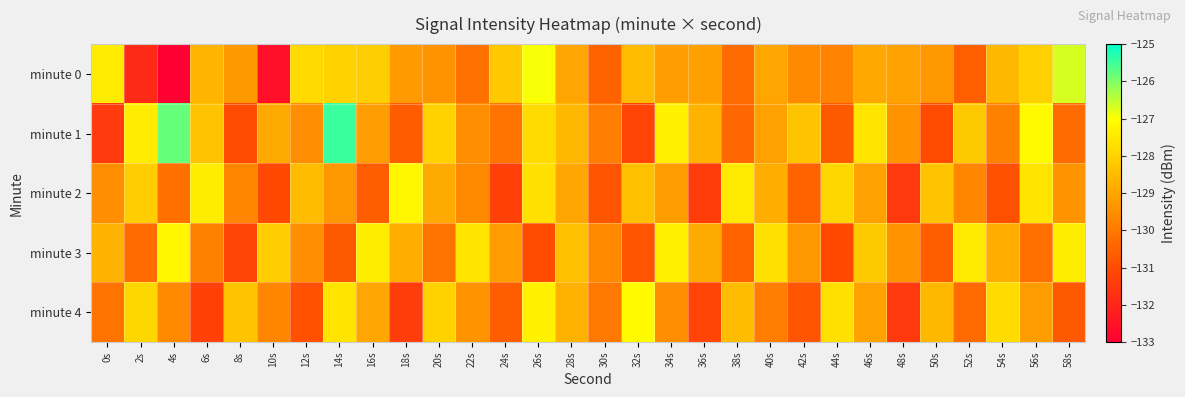

Reading right to left, what are all the values shown in this chart?

minute 0: 58s=-126.7	56s=-128.1	54s=-128.6	52s=-130.6	50s=-129.3	48s=-129.1	46s=-128.9	44s=-129.8	42s=-129.6	40s=-129.0	38s=-130.3	36s=-129.1	34s=-129.2	32s=-128.5	30s=-130.5	28s=-129.0	26s=-127.0	24s=-128.2	22s=-130.2	20s=-129.4	18s=-129.2	16s=-128.1	14s=-128.0	12s=-127.8	10s=-132.6	8s=-129.3	6s=-128.6	4s=-133.0	2s=-131.9	0s=-127.4
minute 1: 58s=-130.3	56s=-127.1	54s=-129.8	52s=-128.2	50s=-131.0	48s=-129.4	46s=-127.6	44s=-130.7	42s=-128.3	40s=-129.1	38s=-130.4	36s=-128.7	34s=-127.3	32s=-131.2	30s=-129.9	28s=-128.6	26s=-127.8	24s=-130.1	22s=-129.5	20s=-128.0	18s=-130.7	16s=-129.2	14s=-125.5	12s=-129.5	10s=-128.9	8s=-131.0	6s=-128.3	4s=-125.8	2s=-127.4	0s=-131.5
minute 2: 58s=-129.4	56s=-127.6	54s=-130.9	52s=-129.7	50s=-128.3	48s=-131.5	46s=-129.1	44s=-127.9	42s=-130.5	40s=-128.8	38s=-127.5	36s=-131.4	34s=-129.2	32s=-128.4	30s=-130.8	28s=-129.0	26s=-127.7	24s=-131.3	22s=-129.6	20s=-128.9	18s=-127.2	16s=-130.6	14s=-129.3	12s=-128.5	10s=-131.1	8s=-129.7	6s=-127.4	4s=-130.2	2s=-128.1	0s=-129.5
minute 3: 58s=-127.4	56s=-130.2	54s=-128.8	52s=-127.5	50s=-130.6	48s=-129.4	46s=-128.2	44s=-131.1	42s=-129.3	40s=-127.7	38s=-130.5	36s=-128.9	34s=-127.3	32s=-130.8	30s=-129.6	28s=-128.4	26s=-131.0	24s=-129.2	22s=-127.6	20s=-130.1	18s=-128.8	16s=-127.4	14s=-130.7	12s=-129.5	10s=-128.1	8s=-131.2	6s=-129.8	4s=-127.2	2s=-130.3	0s=-128.7
minute 4: 58s=-130.7	56s=-129.2	54s=-127.8	52s=-130.3	50s=-128.6	48s=-131.5	46s=-129.1	44s=-127.7	42s=-130.8	40s=-129.9	38s=-128.5	36s=-131.2	34s=-129.5	32s=-127.1	30s=-130.0	28s=-128.7	26s=-127.3	24s=-130.6	22s=-129.4	20s=-128.0	18s=-131.4	16s=-129.0	14s=-127.6	12s=-130.9	10s=-129.7	8s=-128.3	6s=-131.3	4s=-129.6	2s=-127.9	0s=-130.1